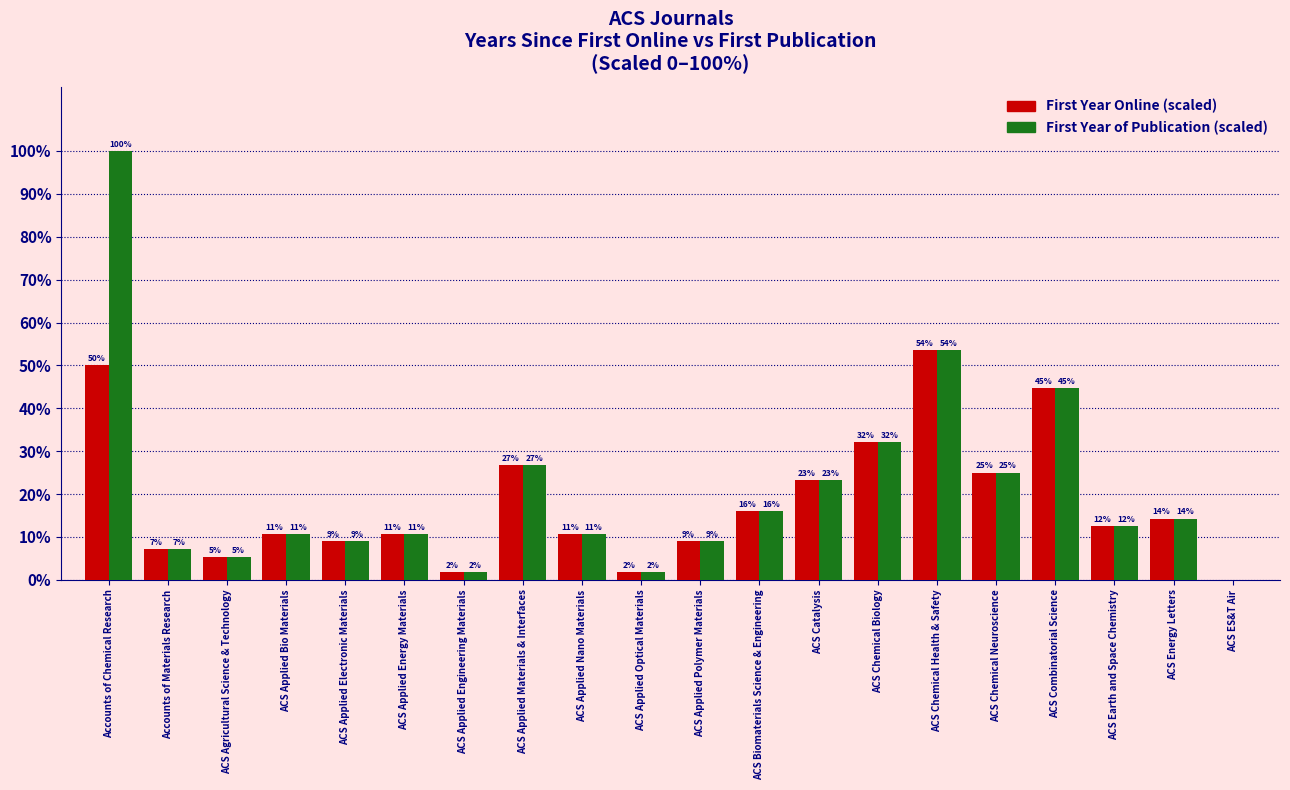

What are all the series names shown in the legend?

First Year Online (scaled), First Year of Publication (scaled)